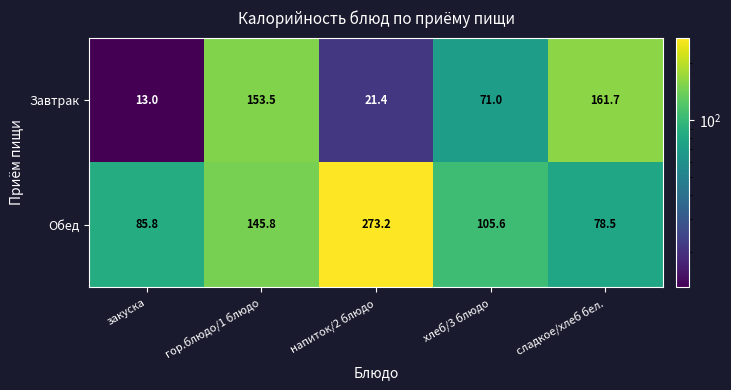

What is the lowest value of the Завтрак series?

13.0